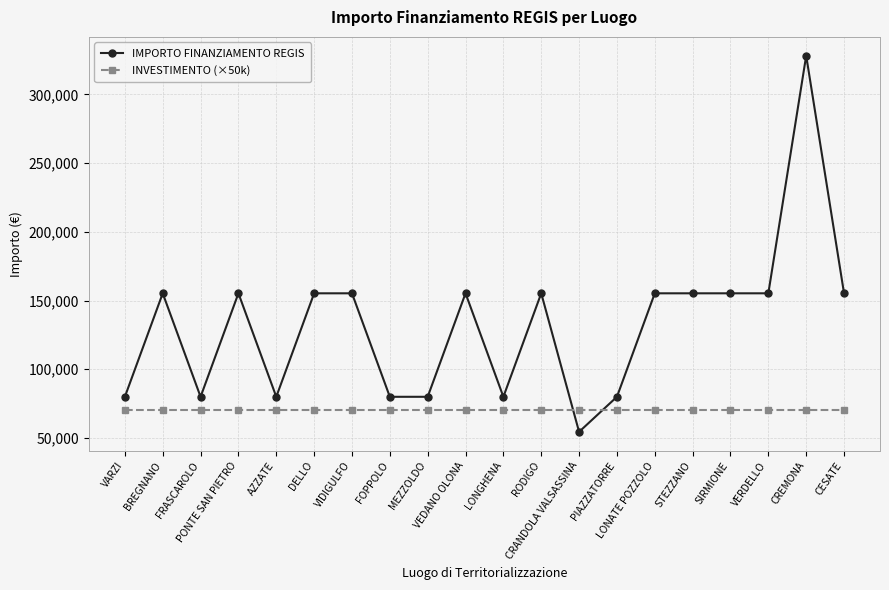

What is the sum of all IMPORTO FINANZIAMENTO REGIS values?

2649600